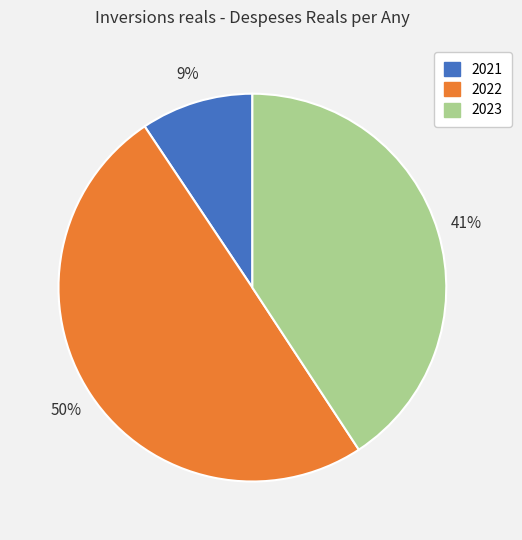

What is the smallest slice in the pie chart?

2021